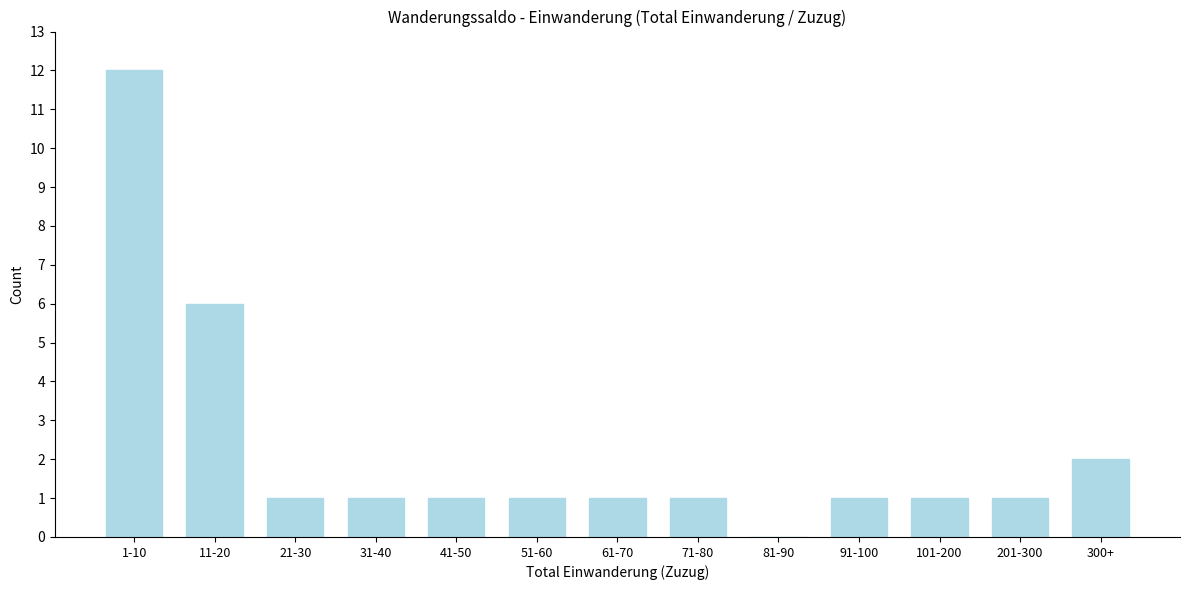

Reading left to right, extract all data points from this chart.

1-10=12	11-20=6	21-30=1	31-40=1	41-50=1	51-60=1	61-70=1	71-80=1	81-90=0	91-100=1	101-200=1	201-300=1	300+=2